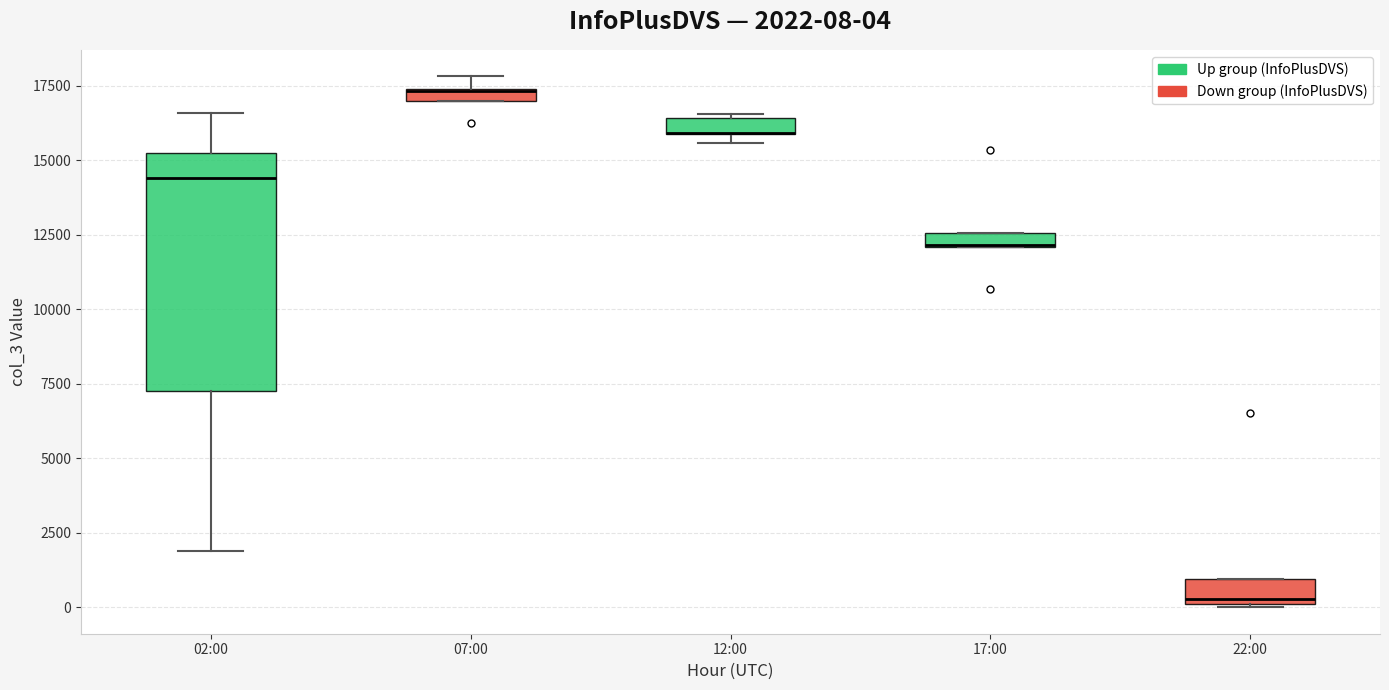

Which box is the tallest, from its lower edge to its upper edge?

02:00